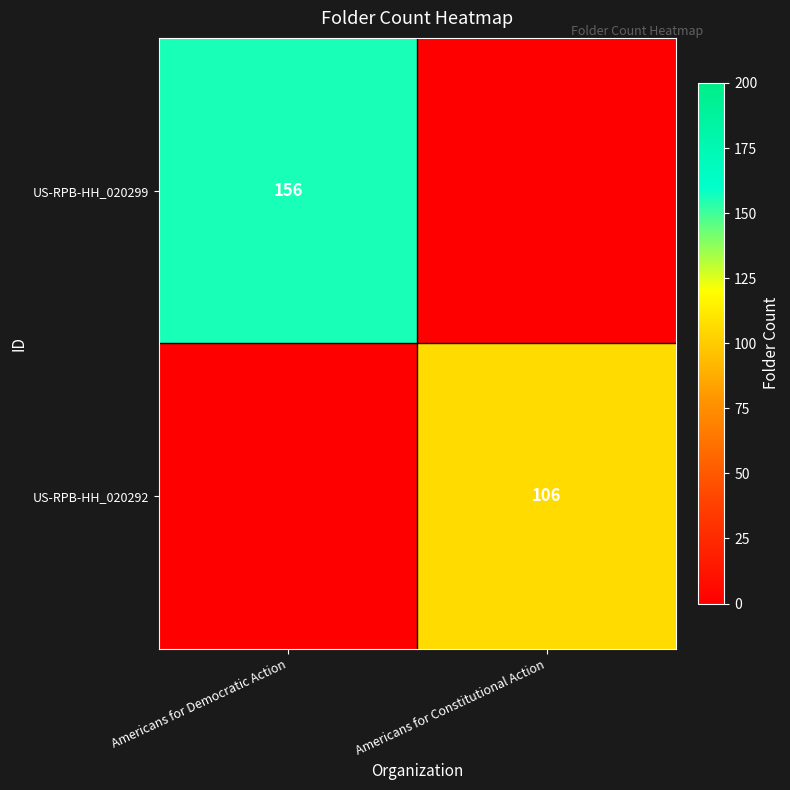

What is the difference between the maximum and minimum values in the row_0 series?

156